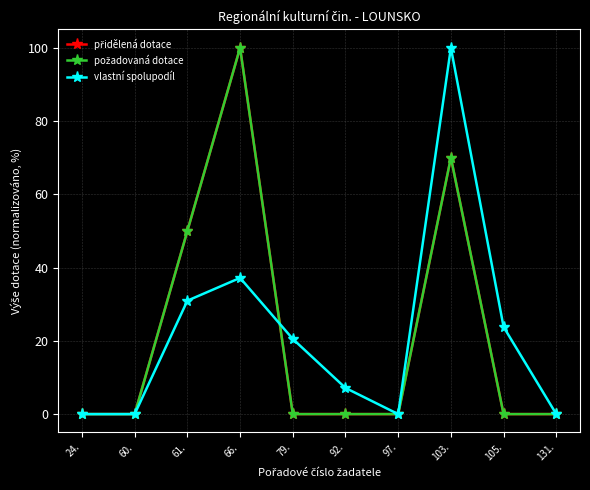

Does the chart have visible grid lines?

Yes